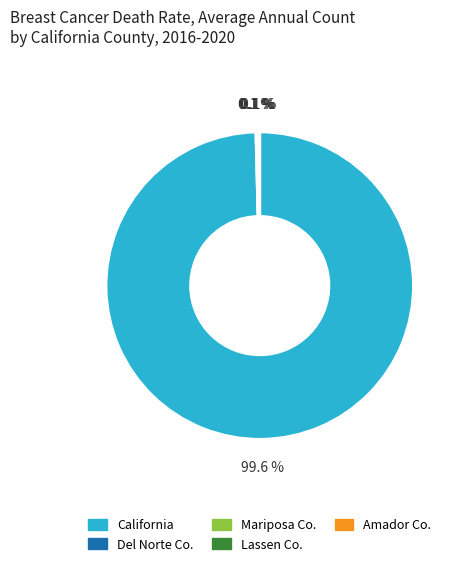

Is there a majority slice in this chart?

Yes